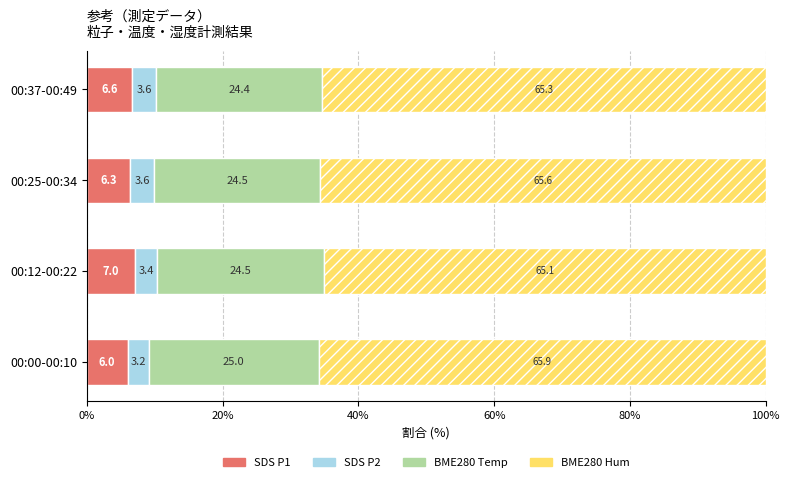

True or false: SDS P1 has a value of 6.6 at 00:37-00:49.

True